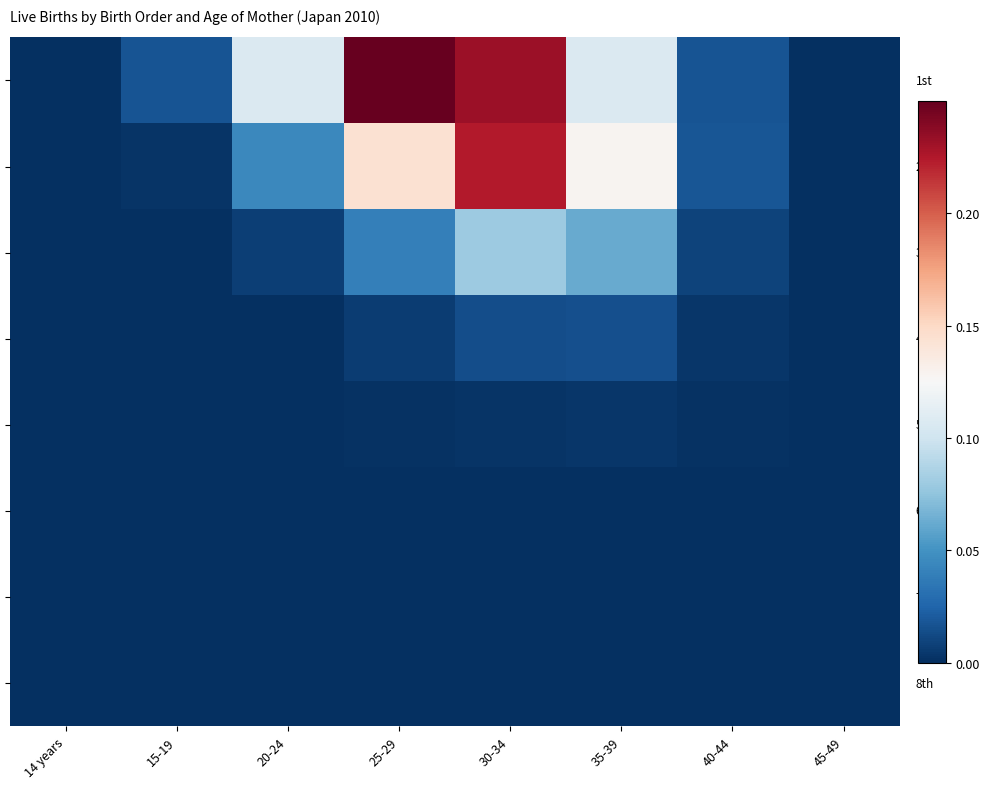

At how many categories does at least one series exceed 0?

8